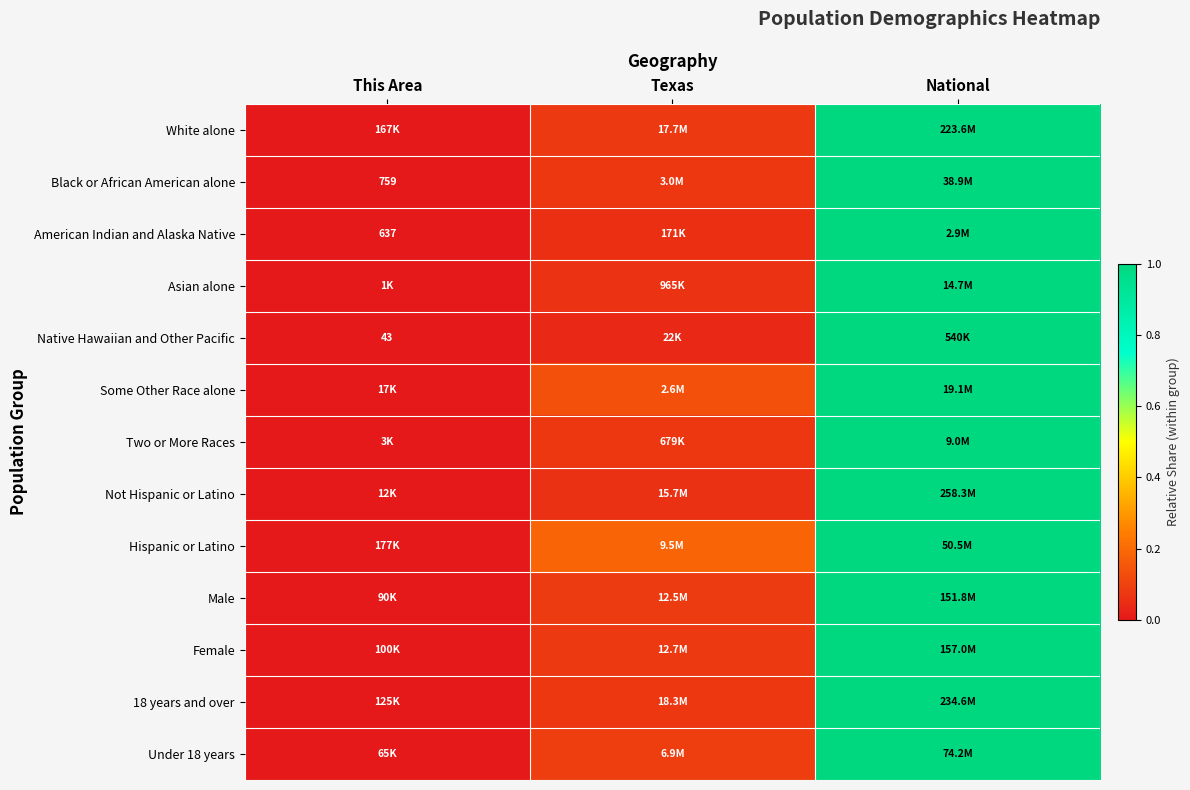

What is the sum of the Black or African American alone values at National and This Area?

1.0